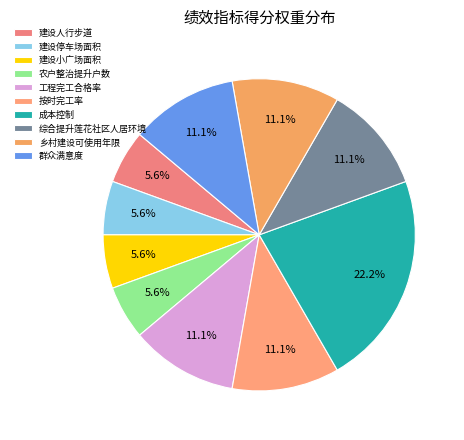

Rank the categories by value from lowest to highest.

建设人行步道, 建设停车场面积, 建设小广场面积, 农户整治提升户数, 工程完工合格率, 按时完工率, 综合提升莲花社区人居环境, 乡村建设可使用年限, 群众满意度, 成本控制